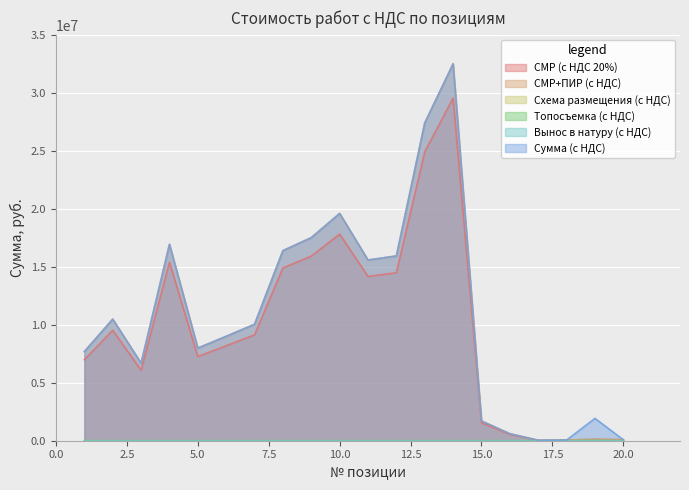

Does the chart display data point markers on the line(s)?

No